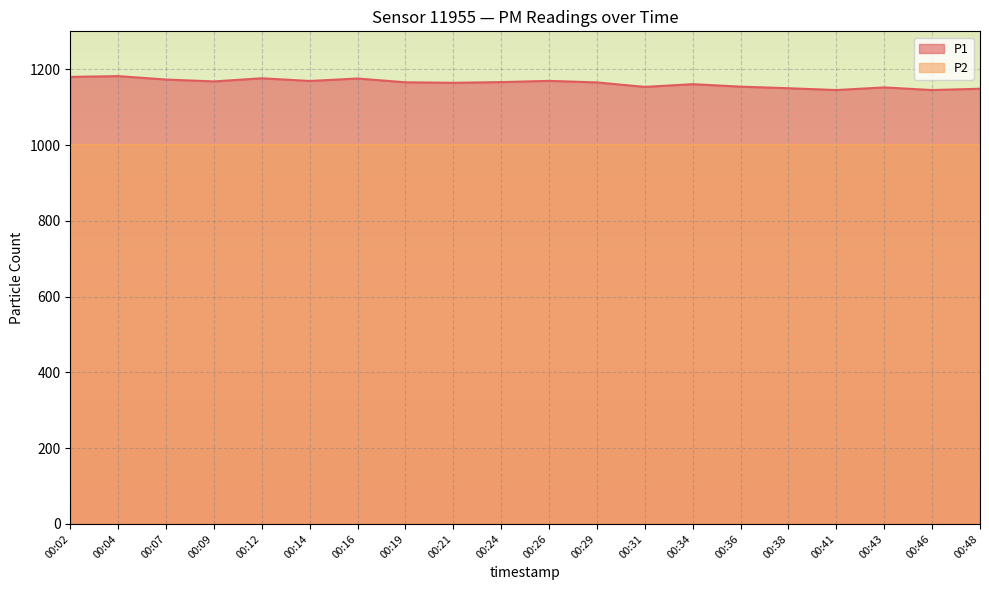

Reading left to right, what are all the values shown in this chart?

1179.9	1182.0	1173.0	1168.0	1176.3	1169.2	1175.7	1165.7	1164.4	1166.2	1169.5	1165.4	1153.5	1160.8	1154.2	1150.0	1145.3	1152.2	1145.2	1148.7